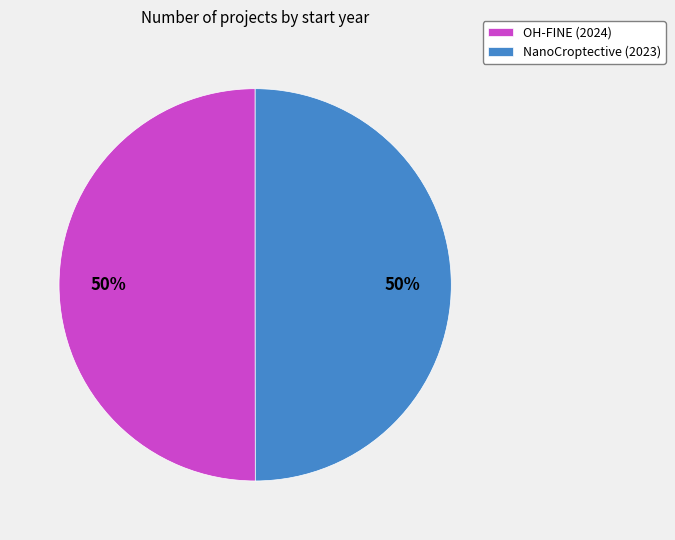

To the nearest percent, what portion does NanoCroptective (2023) represent?

50%